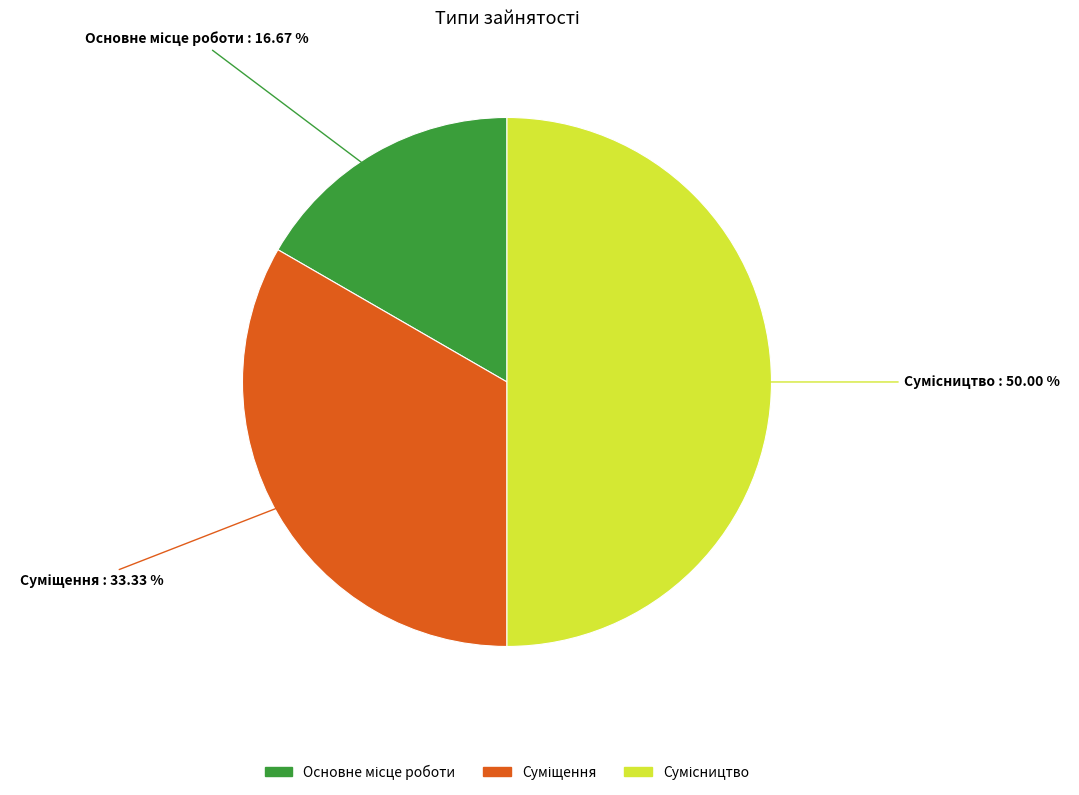

To the nearest percent, what is the difference between the largest and smallest slice percentages?

33%